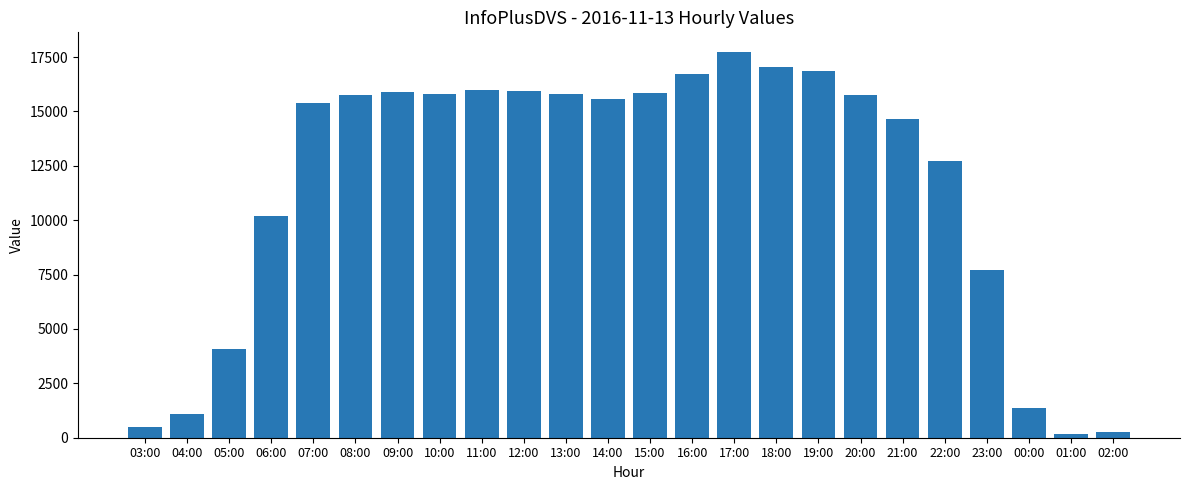

What is the maximum value shown in the chart?

17749